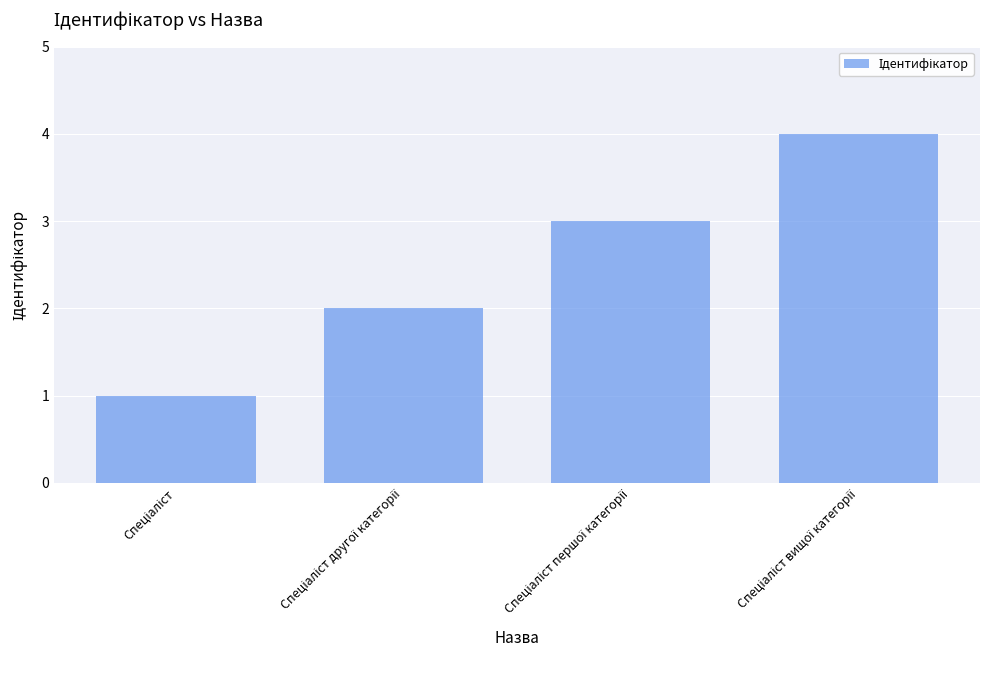

What is the maximum value shown in the chart?

4